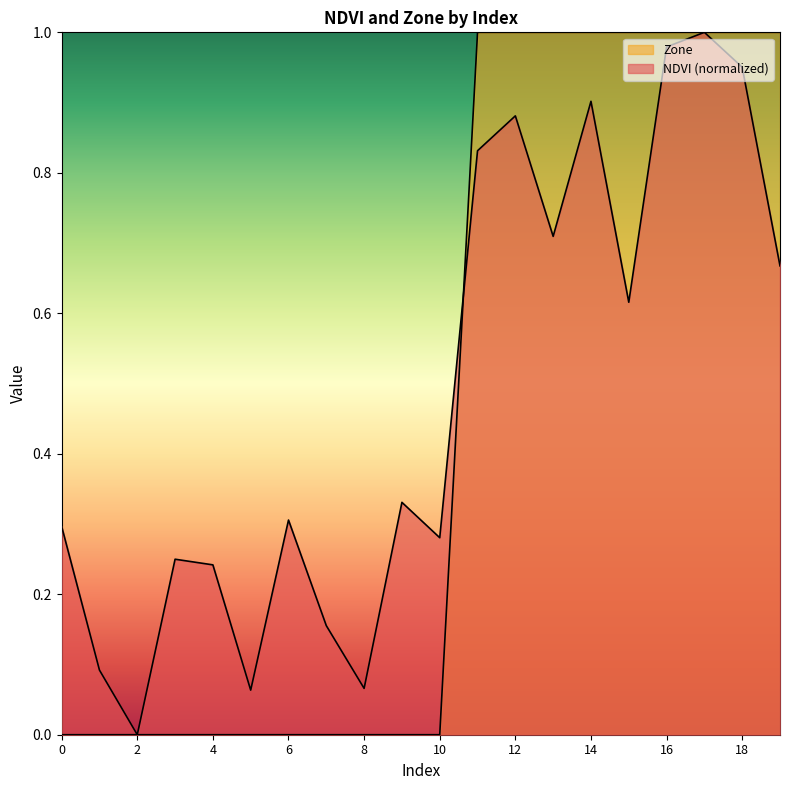

How many lines are shown in the chart?

2